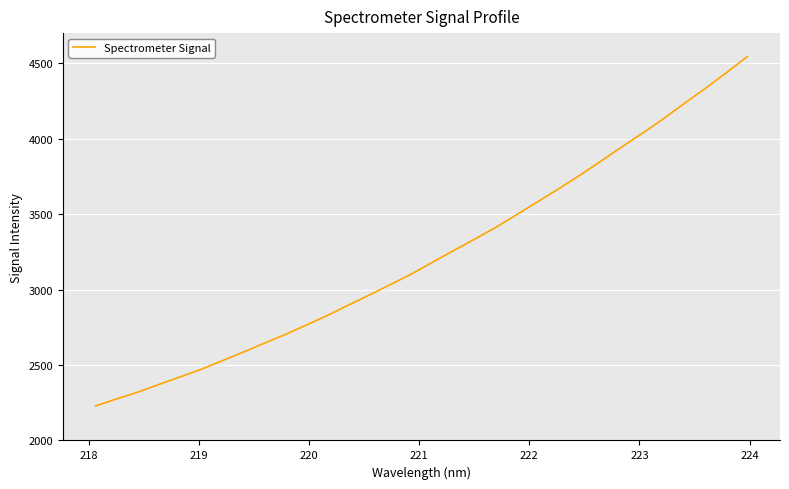

What is the difference between the maximum and minimum values?

2316.6